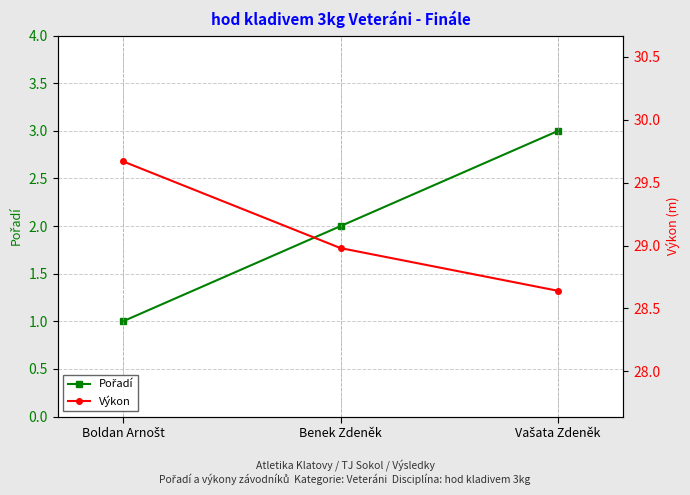

Which series has the widest spread of values?

Pořadí